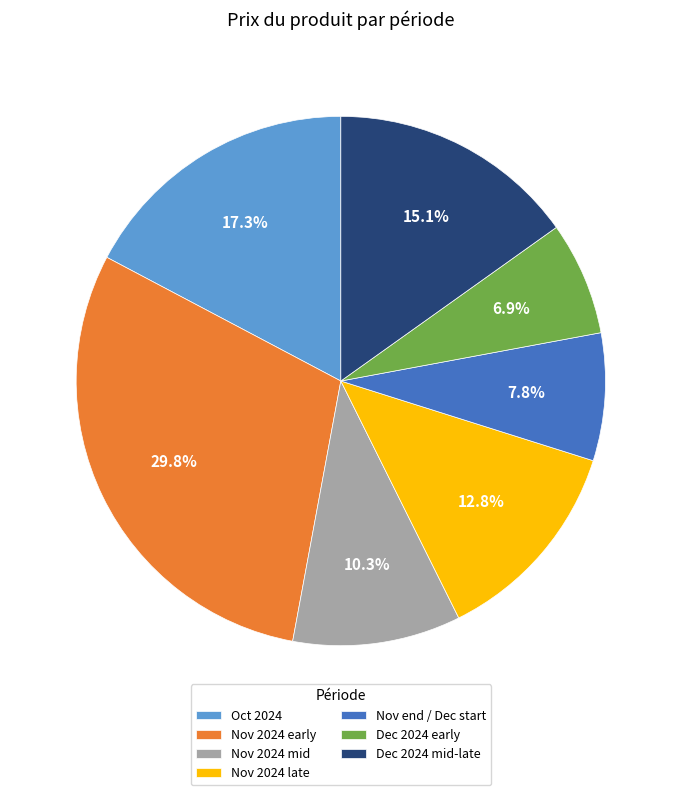

How much of the chart is everything except Oct 2024?

82.7%